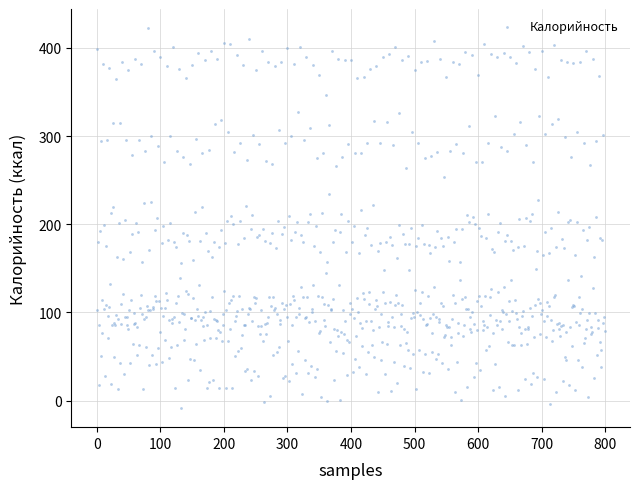

What is the range of Y values (max minus min)?

431.0